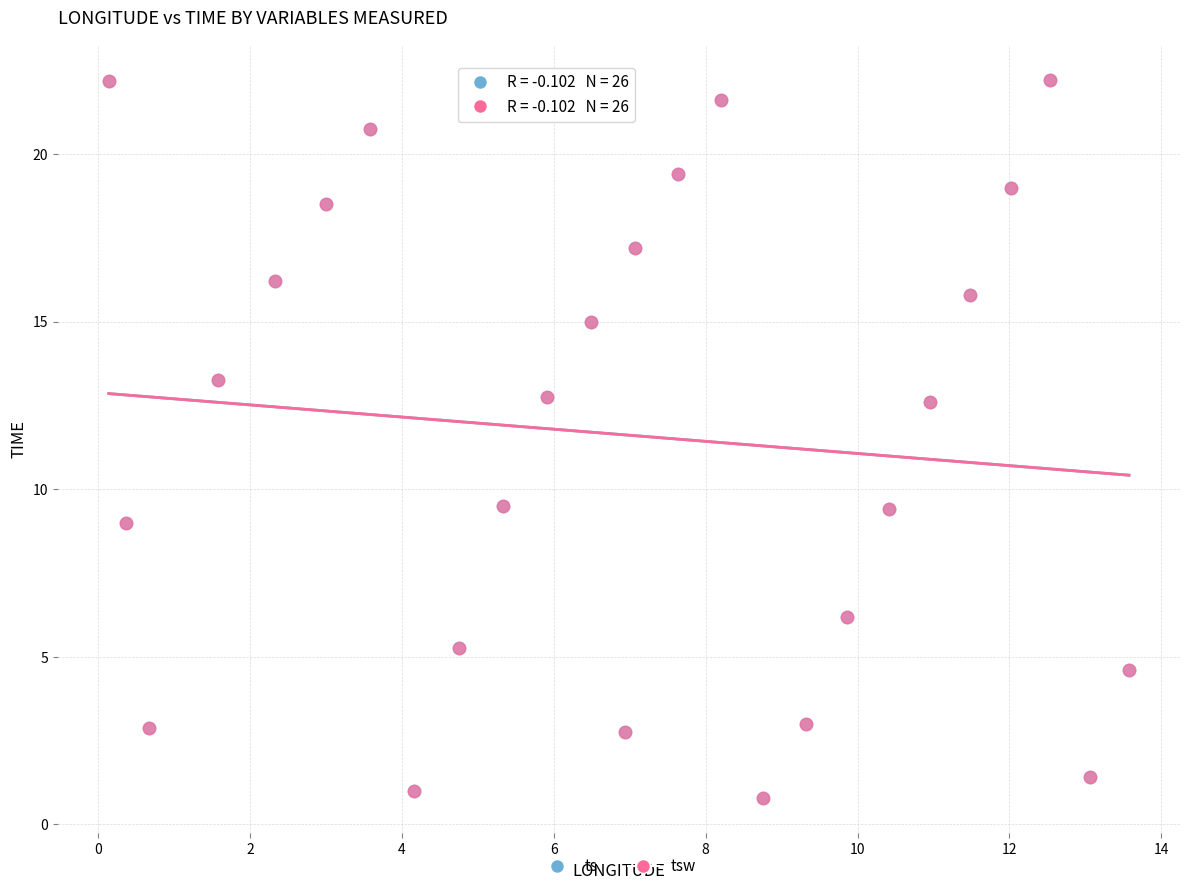

What are all the series names shown in the legend?

ts, tsw